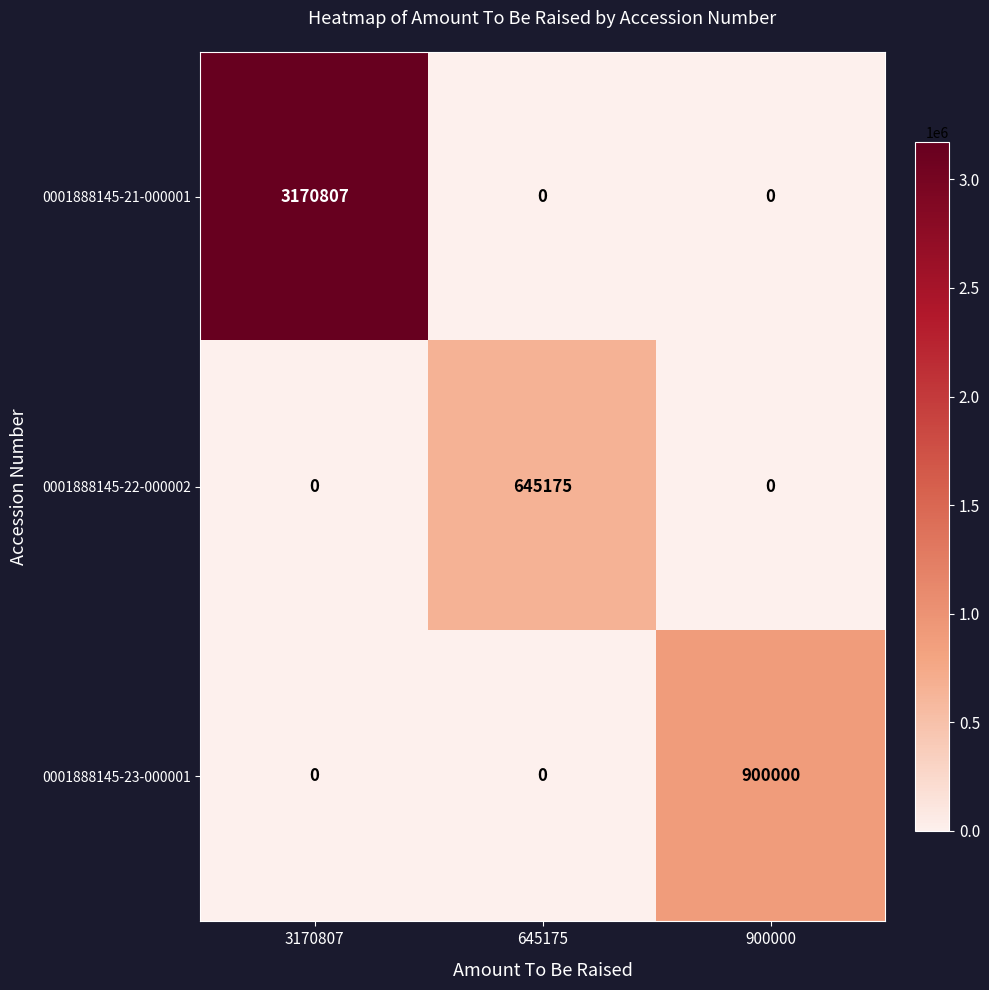

How many positive values does the 0001888145-23-000001 series have?

1